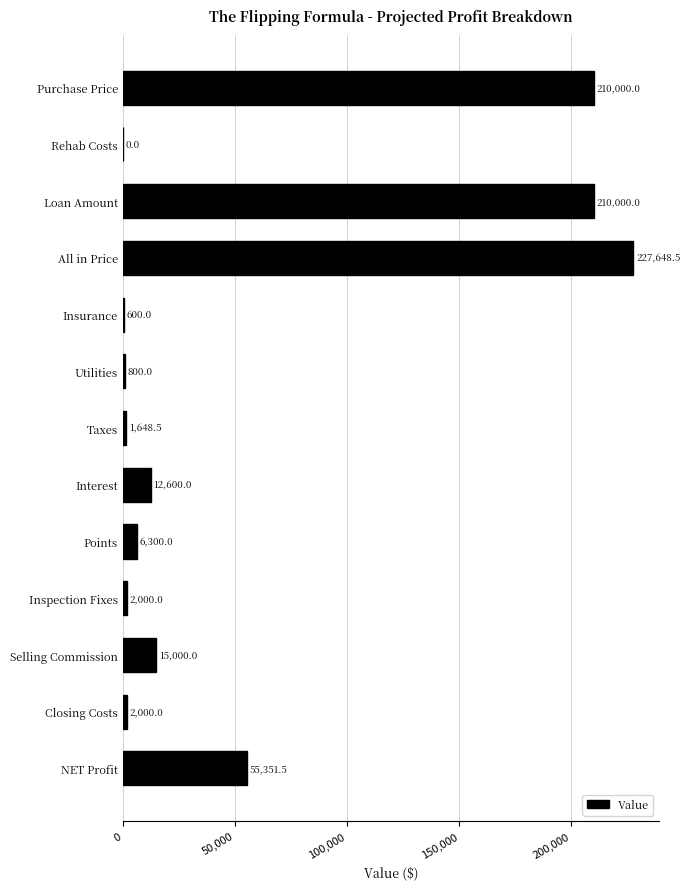

Which category has the highest value across all series?

All in Price